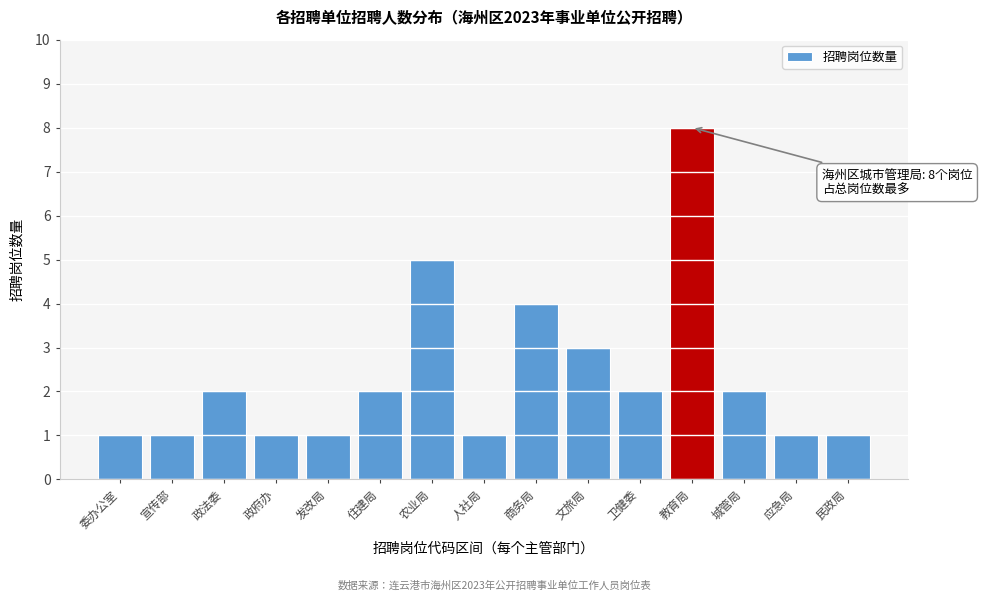

Reading left to right, what are all the values shown in this chart?

委办公室=1	宣传部=1	政法委=2	政府办=1	发改局=1	住建局=2	农业局=5	人社局=1	商务局=4	文旅局=3	卫健委=2	教育局=8	城管局=2	应急局=1	民政局=1